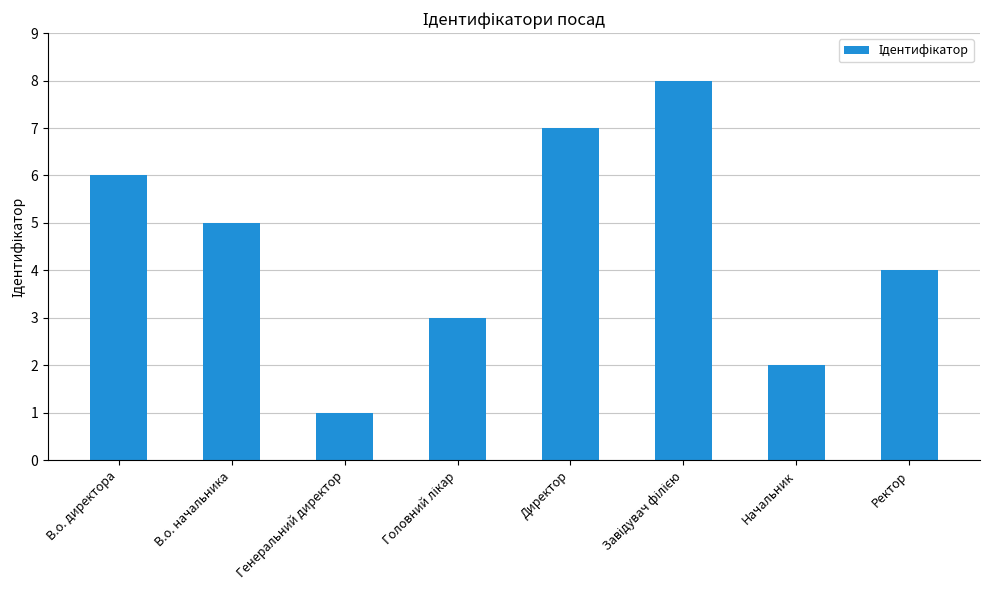

True or false: the data shows 2 at Директор.

False